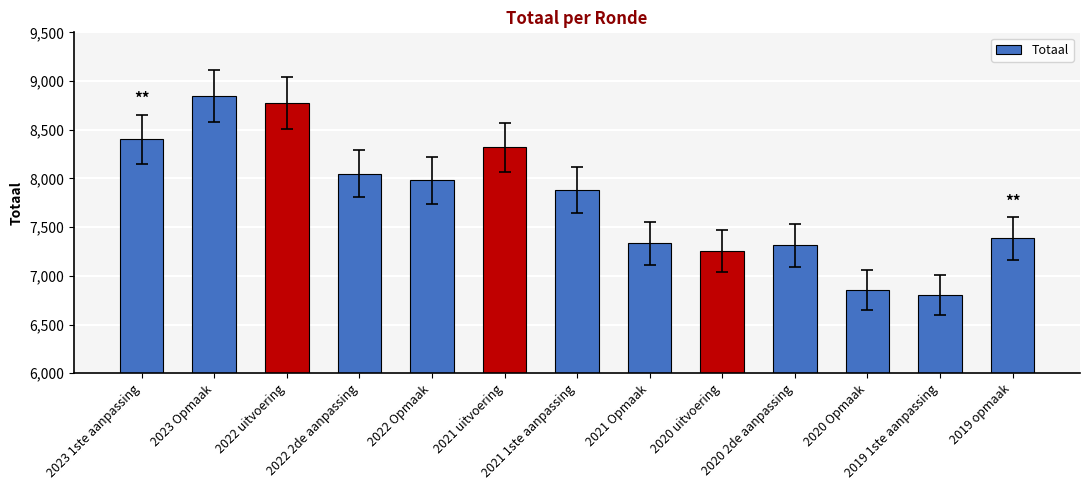

What is the change in value from 2023 1ste aanpassing to 2019 1ste aanpassing?

-1600